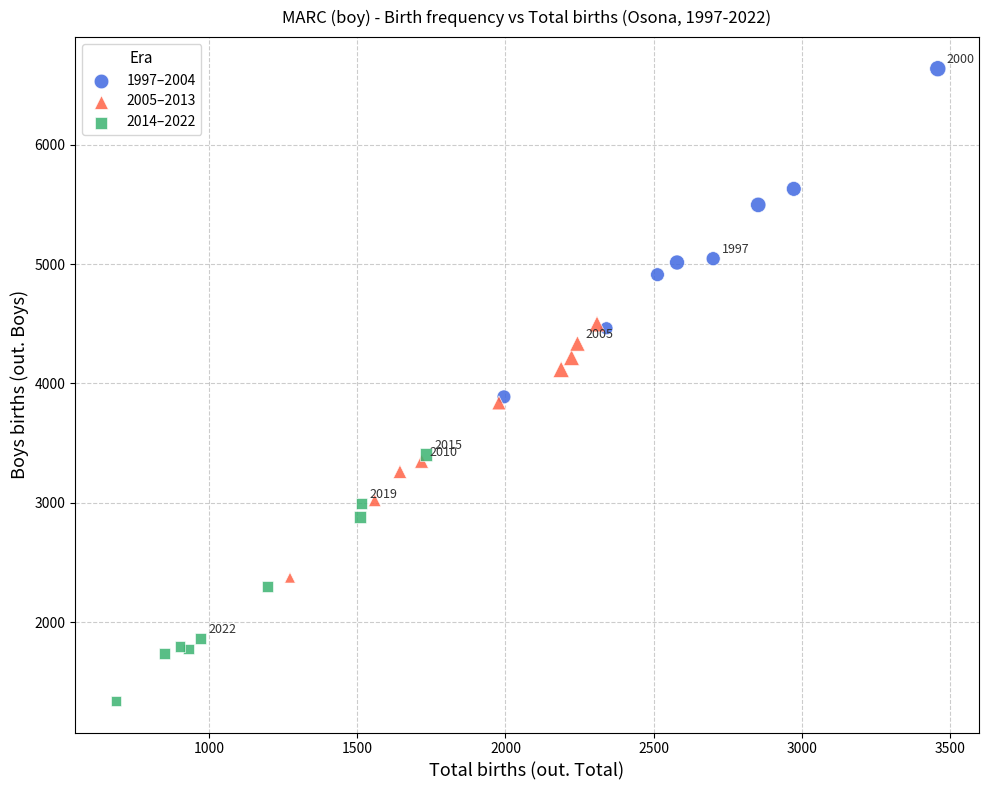

What are all the series names shown in the legend?

1997–2004, 2005–2013, 2014–2022